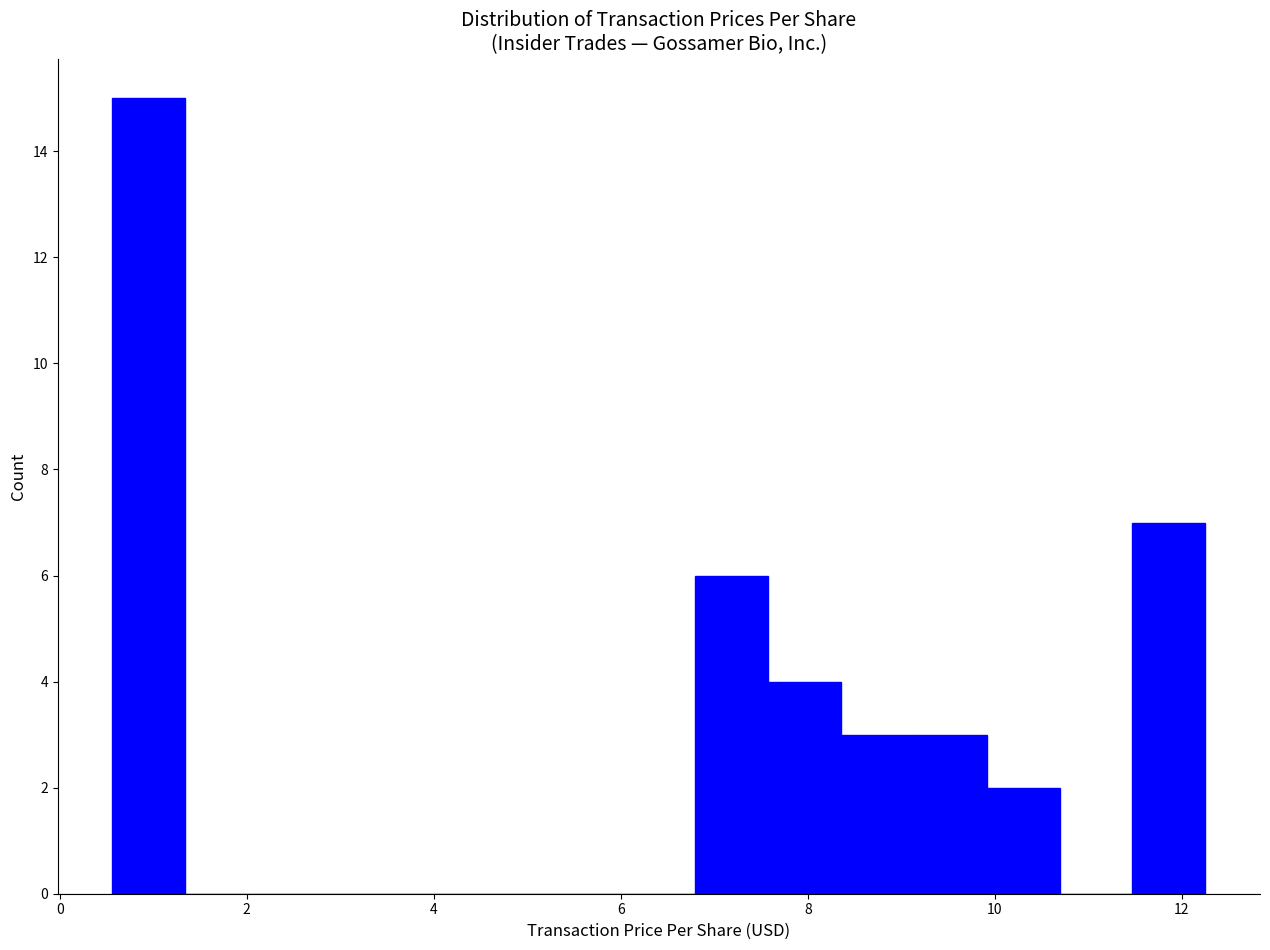

Read against the x-axis, roughly where is the centre of the tallest bar?

1.0